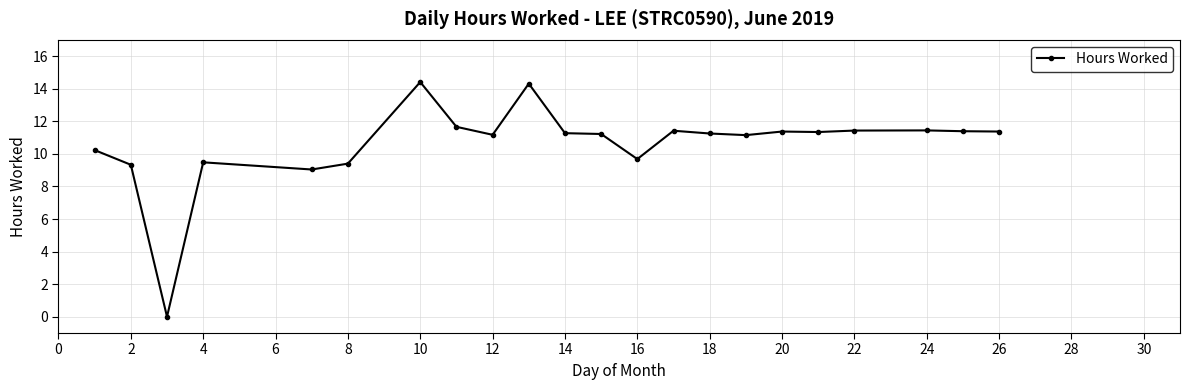

How many categories are shown in the chart?

22